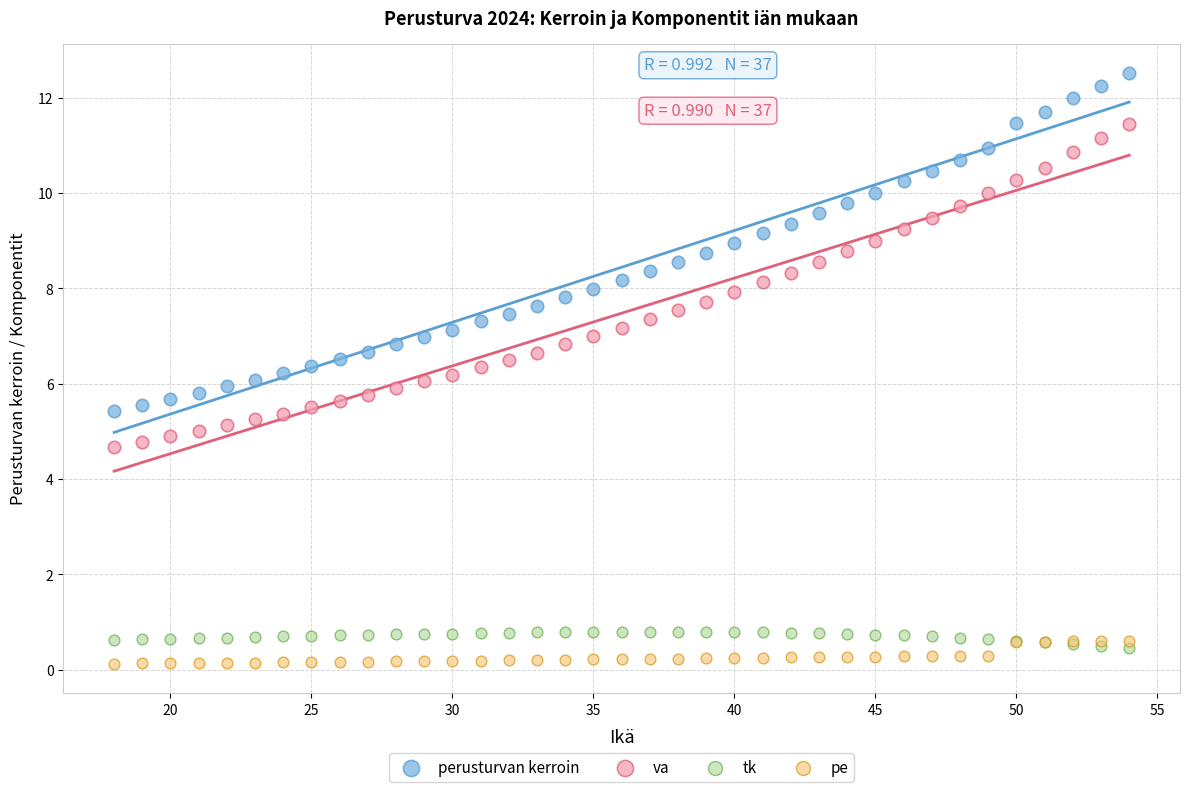

Which series contains the highest Y value?

perusturvan kerroin